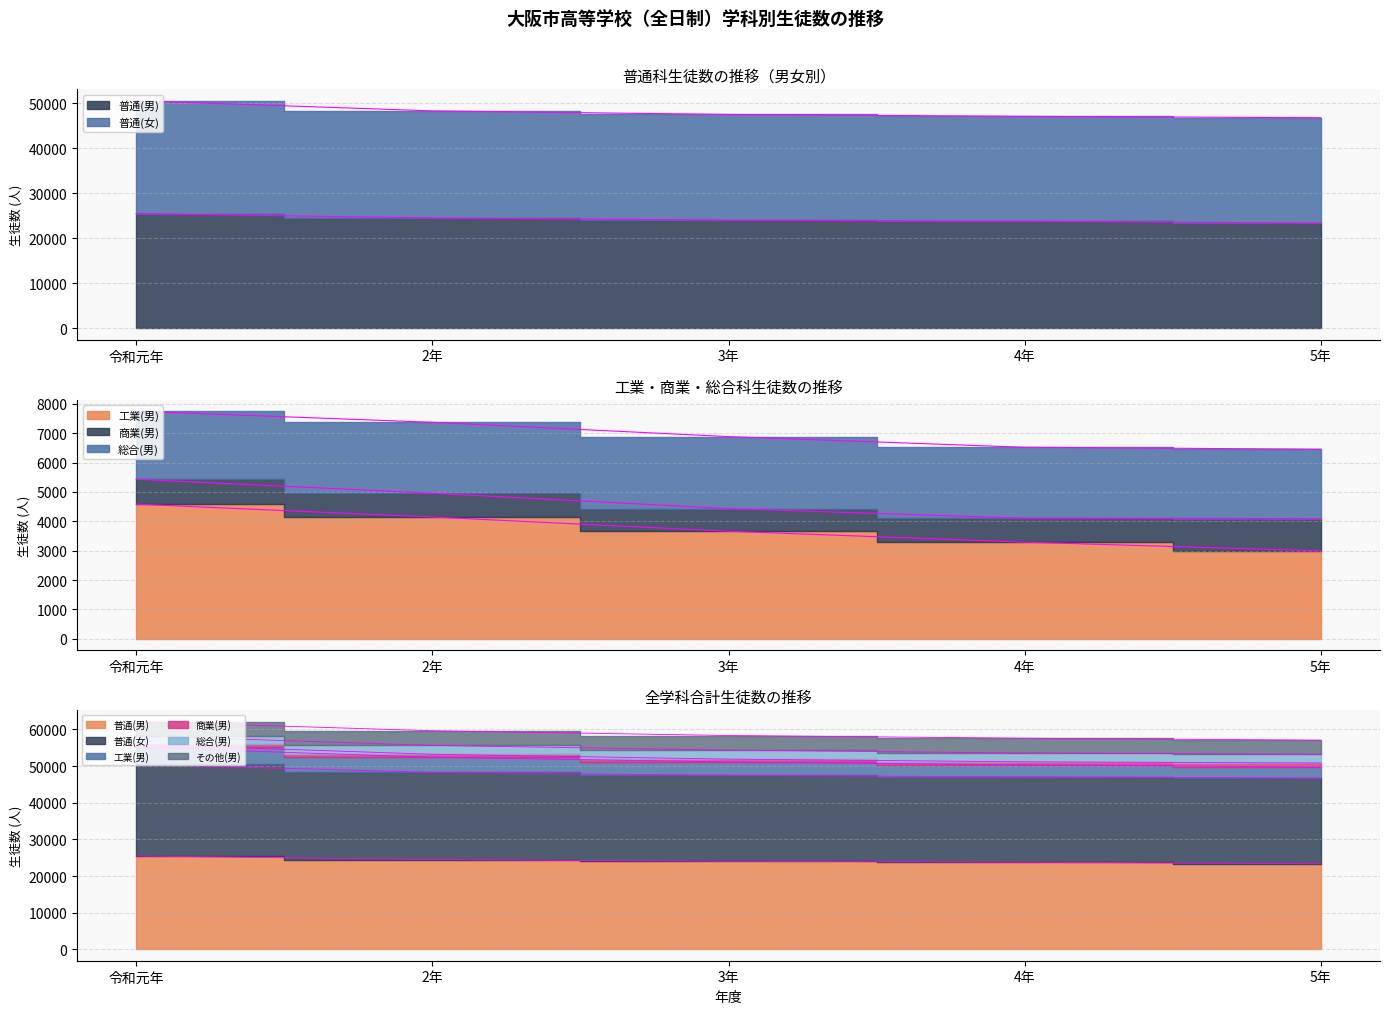

What is the value of the 普通(男) point at the 1st from the left?

25467